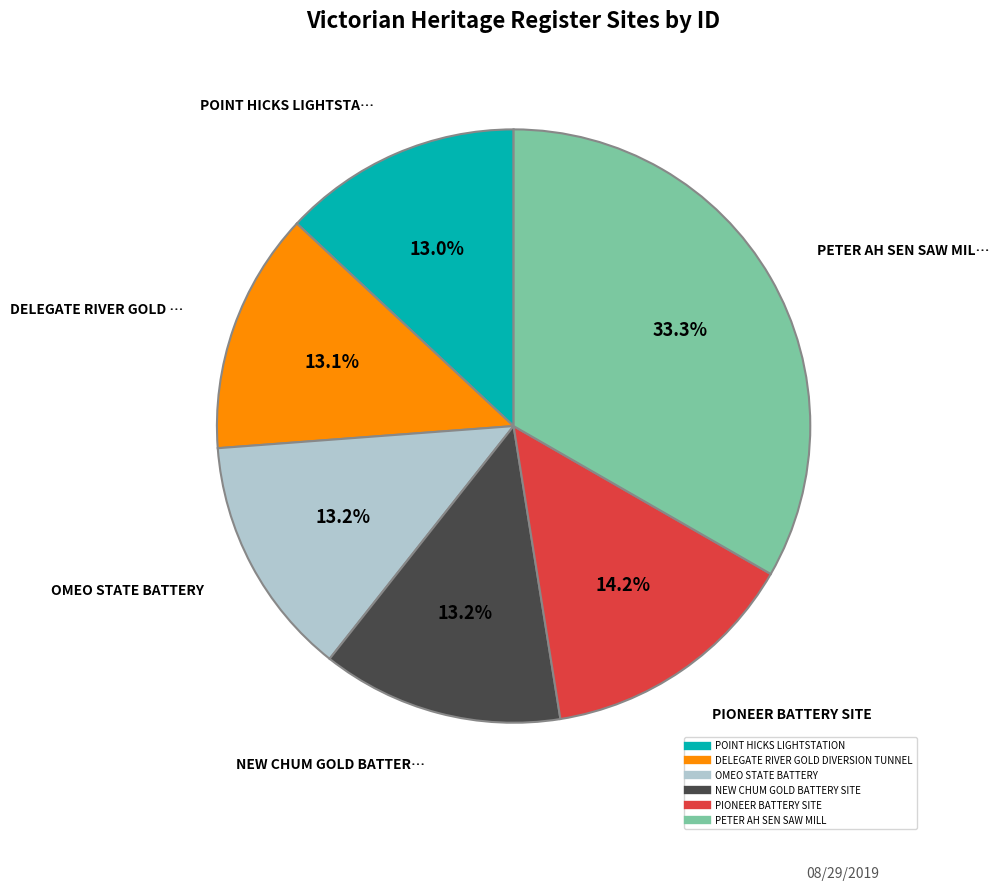

How many slices are in this pie chart?

6